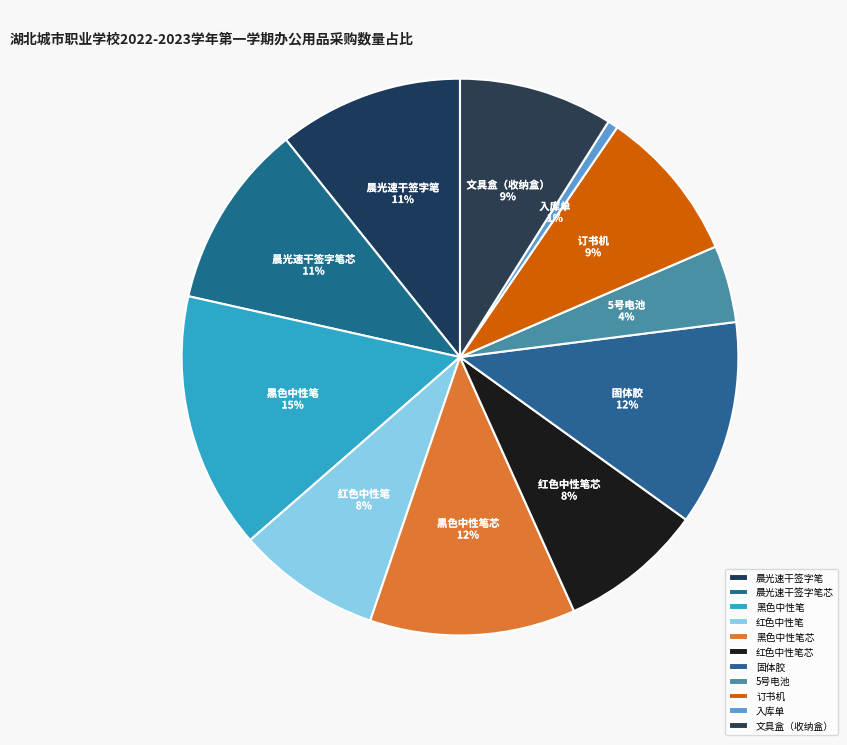

How many segments does this pie chart have?

11